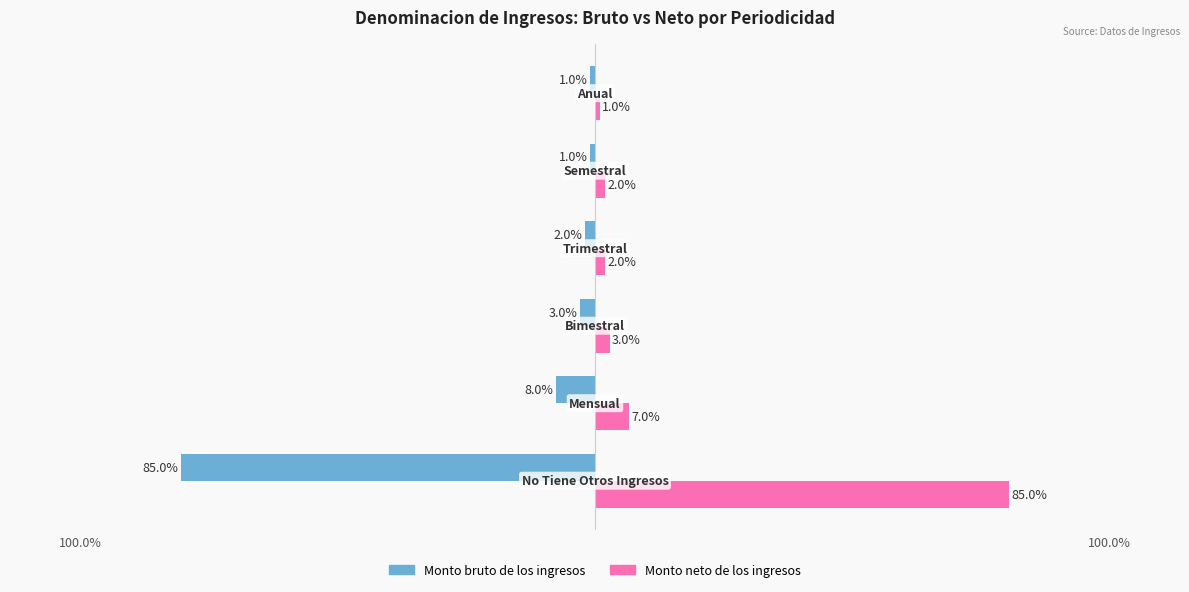

Rank the series by their average value, from lowest to highest.

Monto bruto de los ingresos, Monto neto de los ingresos